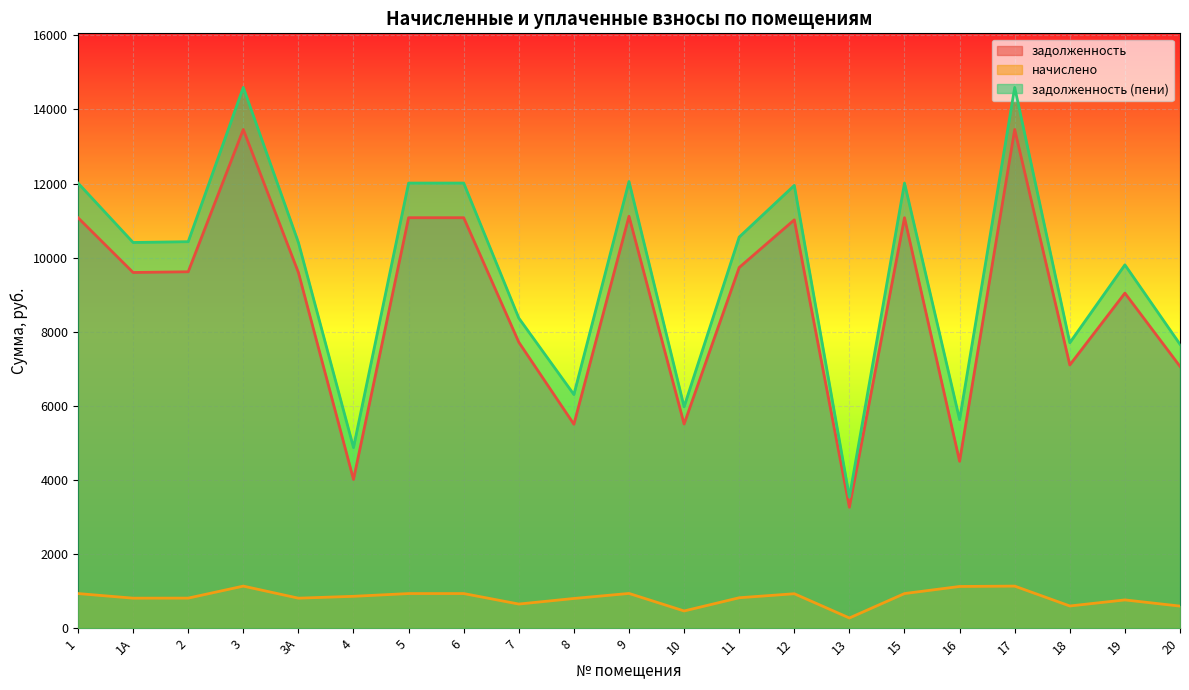

Rank the series by their maximum value, from highest to lowest.

задолженность (пени), задолженность, начислено